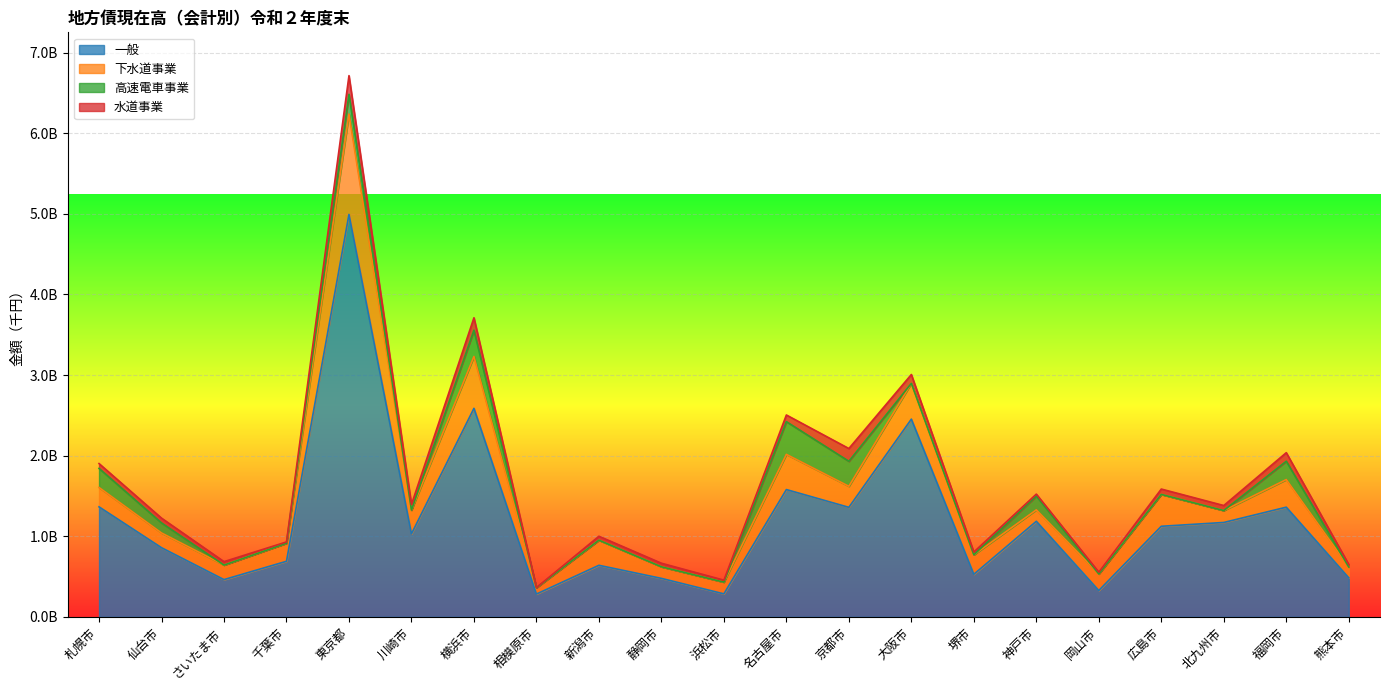

Is the value of 一般 at 北九州市 greater than the value of 高速電車事業 at 広島市?

Yes